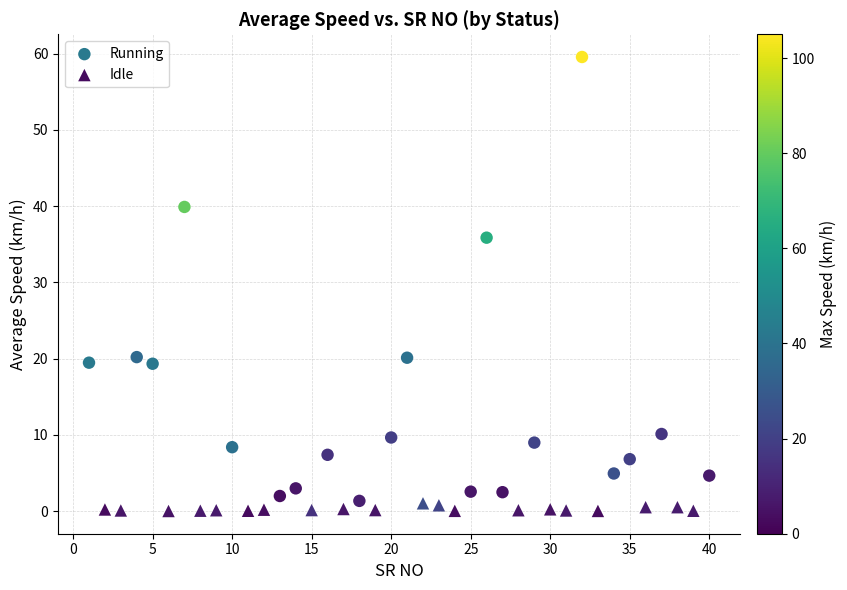

Which series has the widest spread of Y values?

Running